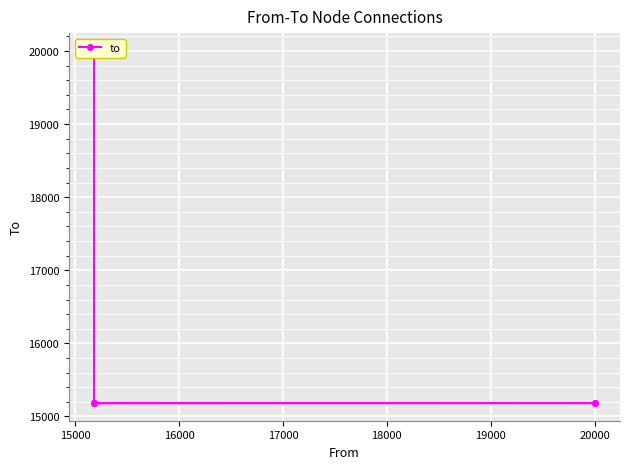

How many lines are shown in the chart?

1